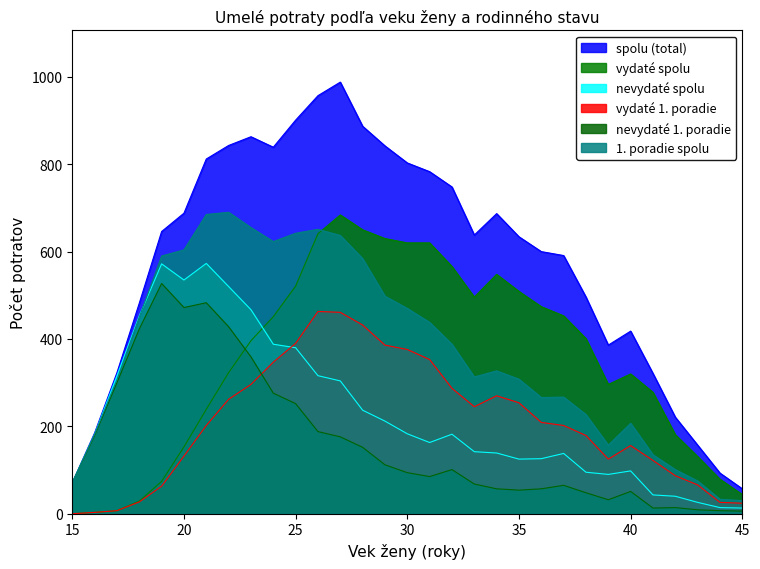

What is the difference between the vydaté spolu values at 20 and 24?

298